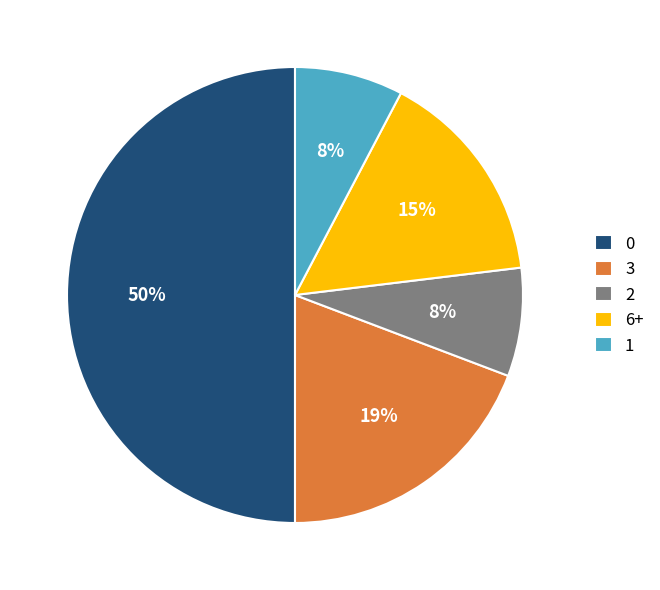

Approximately how many times larger is the value at 2 compared to 1?

1.0